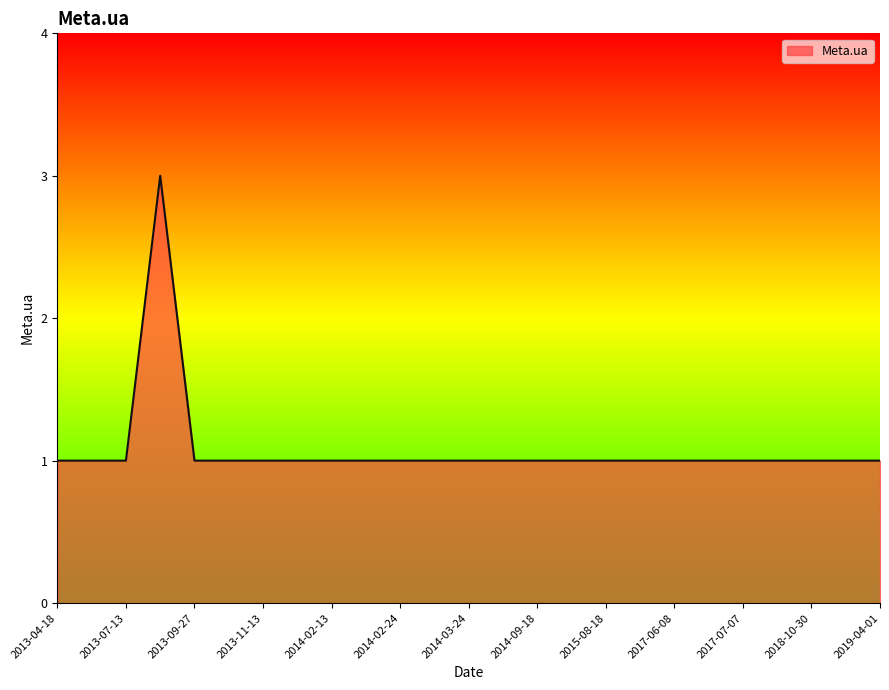

What is the maximum value shown in the chart?

3